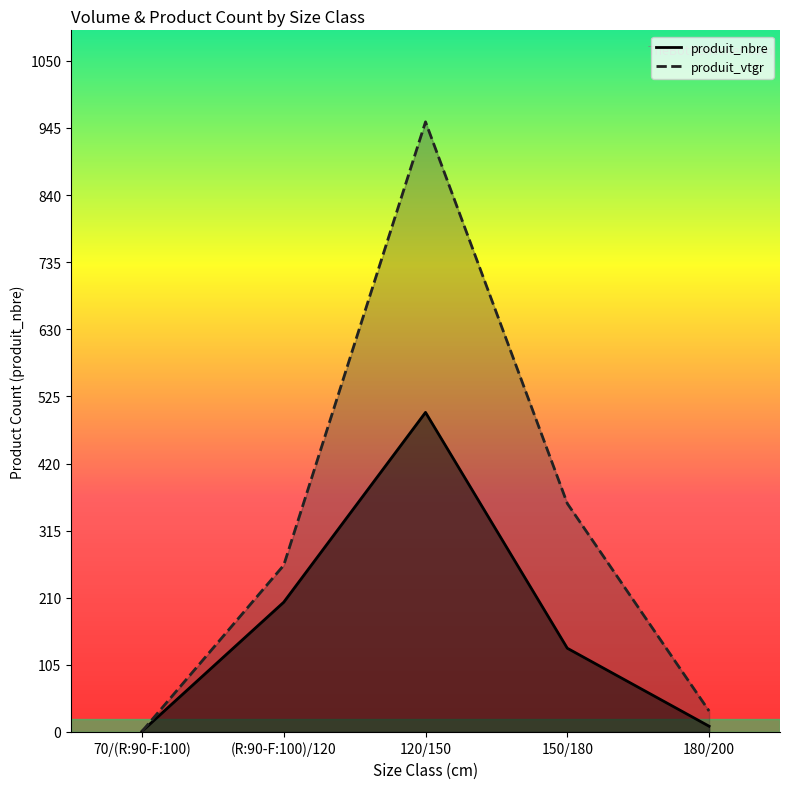

At how many categories does at least one series exceed 872?

1